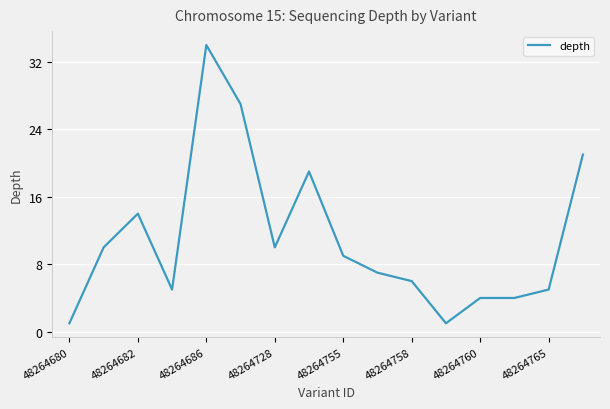

Does the chart display data point markers on the line(s)?

No